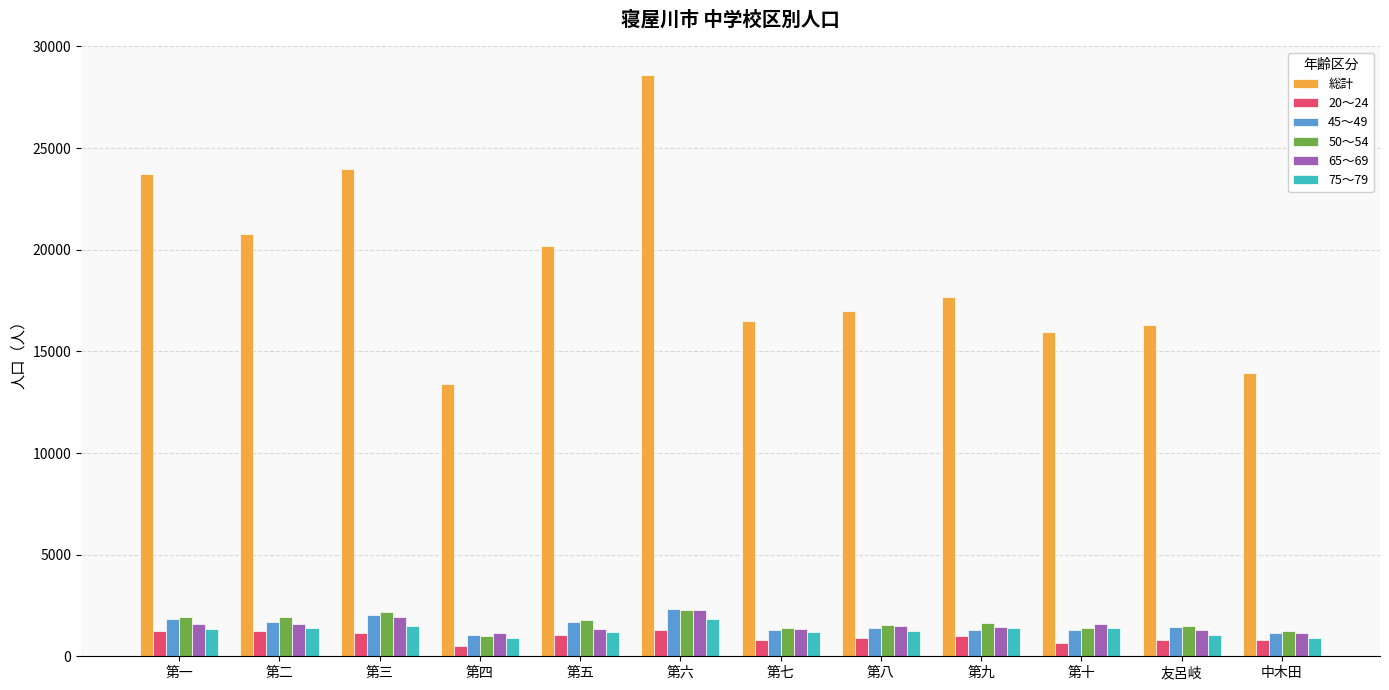

What is the maximum value shown in the chart?

28579